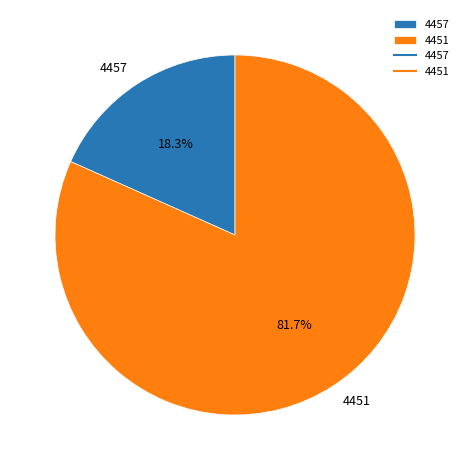

Which category has the biggest portion of the pie?

4451